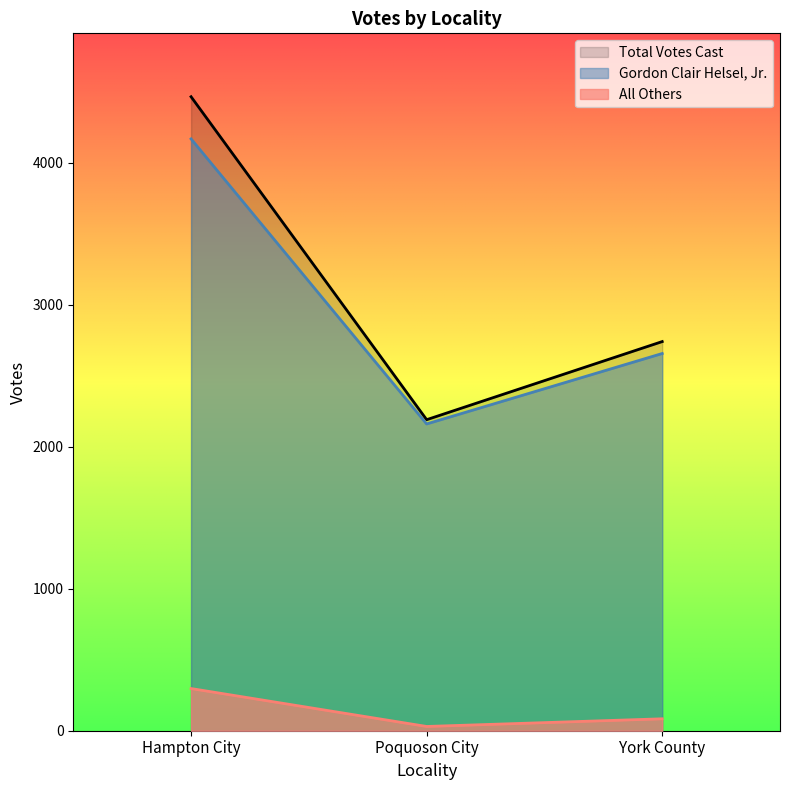

Which series has the largest range (max minus min)?

Total Votes Cast